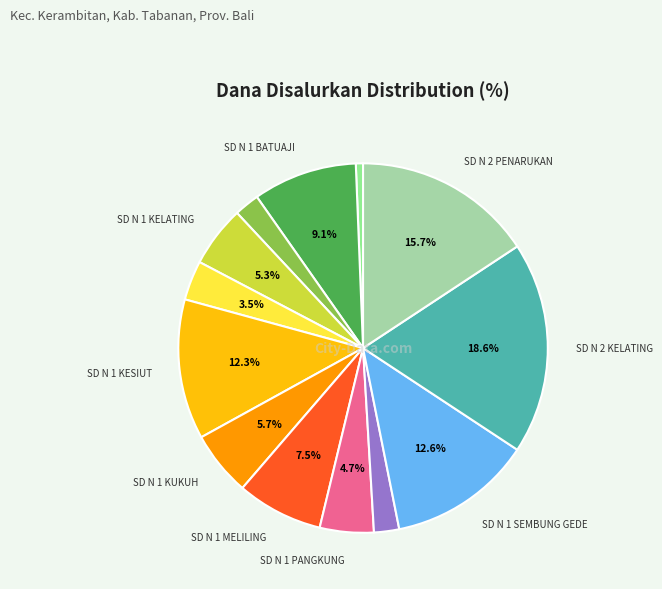

Rank the categories by value from lowest to highest.

PKBM EKA CITA, SD NEGERI 1 BATURITI KERAMBITAN, SD NEGERI 1 SAMSAM, SD NEGERI 1 KERAMBITAN, SD NEGERI 1 PANGKUNG KARUNG, SD NEGERI 1 KELATING, SD NEGERI 1 KUKUH, SD NEGERI 1 MELILING, SD NEGERI 1 BATUAJI, SD NEGERI 1 KESIUT, SD NEGERI 1 SEMBUNG GEDE, SD NEGERI 2 PENARUKAN, SD NEGERI 2 KELATING